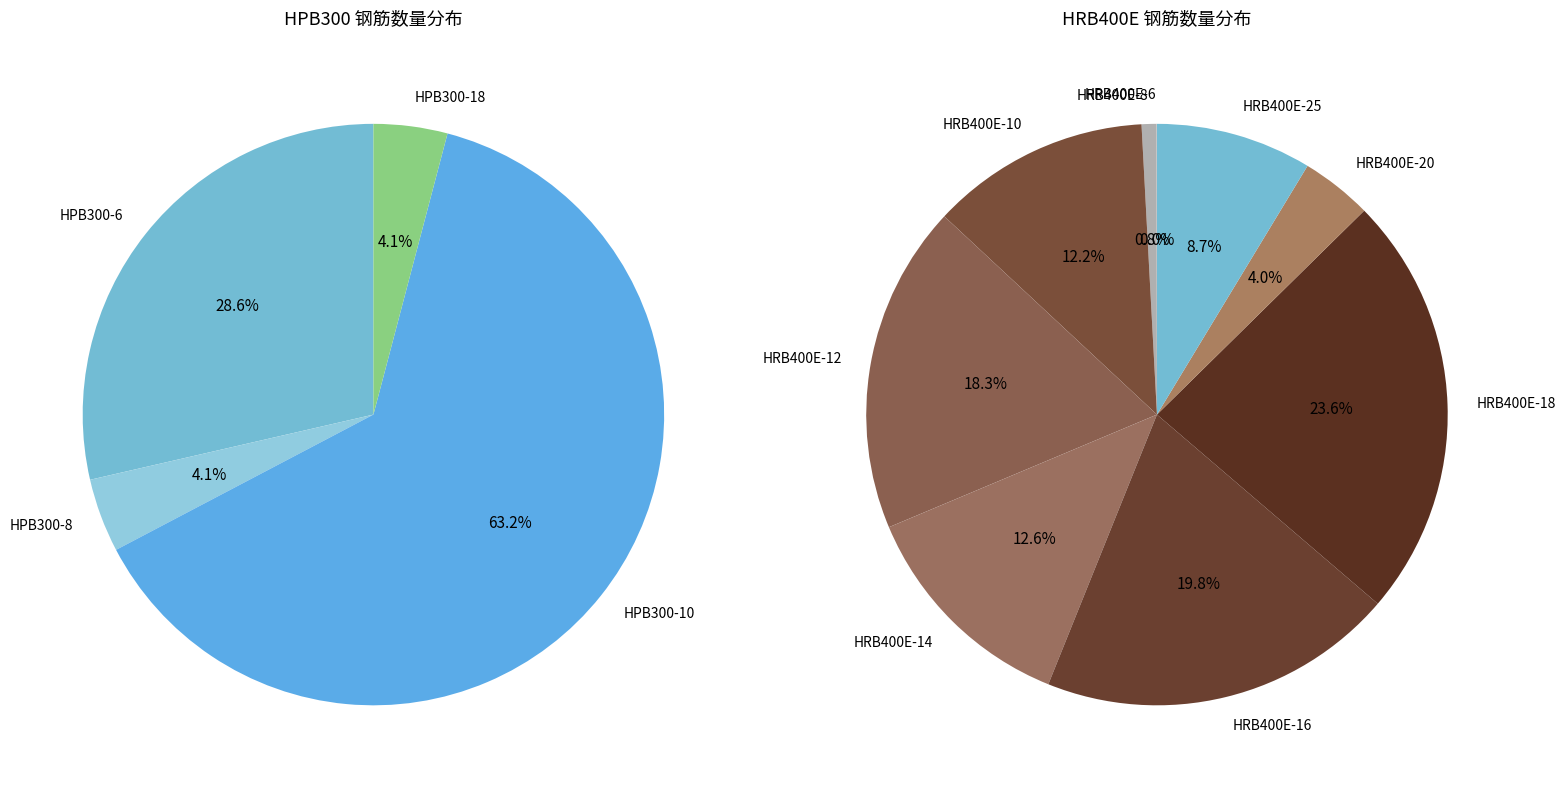

True or false: HRB400E-18 accounts for 23% of the total.

True